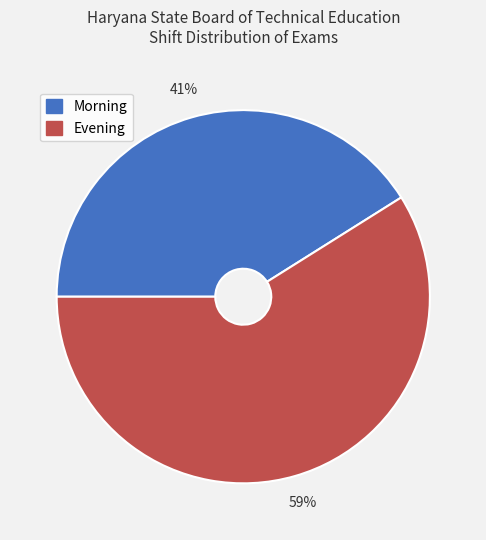

How many segments does this pie chart have?

2